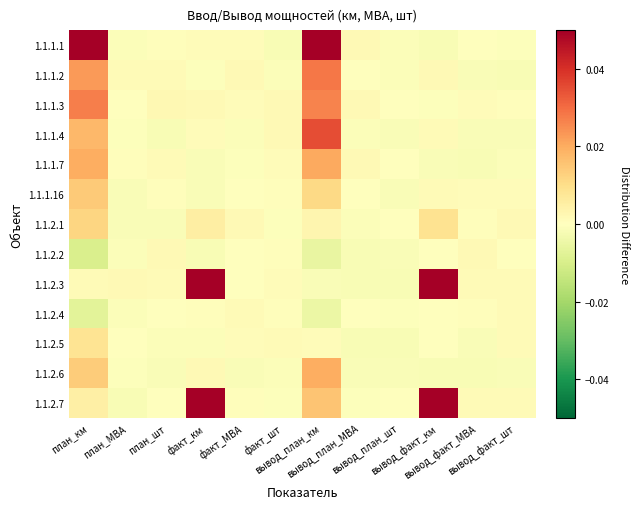

Reading left to right, list all the values displayed in this chart.

1.1.1.1: план_км=0.1	план_МВА=-0.0	план_шт=0.0	факт_км=0.0	факт_МВА=0.0	факт_шт=-0.0	вывод_план_км=0.1	вывод_план_МВА=0.0	вывод_план_шт=-0.0	вывод_факт_км=-0.0	вывод_факт_МВА=0.0	вывод_факт_шт=-0.0
1.1.1.2: план_км=0.0	план_МВА=0.0	план_шт=0.0	факт_км=-0.0	факт_МВА=0.0	факт_шт=-0.0	вывод_план_км=0.0	вывод_план_МВА=0.0	вывод_план_шт=-0.0	вывод_факт_км=0.0	вывод_факт_МВА=-0.0	вывод_факт_шт=-0.0
1.1.1.3: план_км=0.0	план_МВА=-0.0	план_шт=0.0	факт_км=0.0	факт_МВА=0.0	факт_шт=0.0	вывод_план_км=0.0	вывод_план_МВА=0.0	вывод_план_шт=0.0	вывод_факт_км=-0.0	вывод_факт_МВА=0.0	вывод_факт_шт=0.0
1.1.1.4: план_км=0.0	план_МВА=-0.0	план_шт=-0.0	факт_км=0.0	факт_МВА=-0.0	факт_шт=0.0	вывод_план_км=0.0	вывод_план_МВА=-0.0	вывод_план_шт=-0.0	вывод_факт_км=0.0	вывод_факт_МВА=-0.0	вывод_факт_шт=-0.0
1.1.1.7: план_км=0.0	план_МВА=0.0	план_шт=0.0	факт_км=-0.0	факт_МВА=-0.0	факт_шт=0.0	вывод_план_км=0.0	вывод_план_МВА=0.0	вывод_план_шт=0.0	вывод_факт_км=-0.0	вывод_факт_МВА=-0.0	вывод_факт_шт=-0.0
1.1.1.16: план_км=0.0	план_МВА=-0.0	план_шт=0.0	факт_км=-0.0	факт_МВА=0.0	факт_шт=0.0	вывод_план_км=0.0	вывод_план_МВА=0.0	вывод_план_шт=-0.0	вывод_факт_км=0.0	вывод_факт_МВА=0.0	вывод_факт_шт=0.0
1.1.2.1: план_км=0.0	план_МВА=-0.0	план_шт=-0.0	факт_км=0.0	факт_МВА=0.0	факт_шт=-0.0	вывод_план_км=0.0	вывод_план_МВА=-0.0	вывод_план_шт=-0.0	вывод_факт_км=0.0	вывод_факт_МВА=0.0	вывод_факт_шт=0.0
1.1.2.2: план_км=-0.0	план_МВА=-0.0	план_шт=0.0	факт_км=-0.0	факт_МВА=0.0	факт_шт=0.0	вывод_план_км=-0.0	вывод_план_МВА=-0.0	вывод_план_шт=-0.0	вывод_факт_км=-0.0	вывод_факт_МВА=0.0	вывод_факт_шт=0.0
1.1.2.3: план_км=0.0	план_МВА=0.0	план_шт=0.0	факт_км=0.1	факт_МВА=-0.0	факт_шт=0.0	вывод_план_км=-0.0	вывод_план_МВА=-0.0	вывод_план_шт=-0.0	вывод_факт_км=0.1	вывод_факт_МВА=0.0	вывод_факт_шт=0.0
1.1.2.4: план_км=-0.0	план_МВА=-0.0	план_шт=0.0	факт_км=0.0	факт_МВА=0.0	факт_шт=0.0	вывод_план_км=-0.0	вывод_план_МВА=-0.0	вывод_план_шт=-0.0	вывод_факт_км=-0.0	вывод_факт_МВА=0.0	вывод_факт_шт=0.0
1.1.2.5: план_км=0.0	план_МВА=-0.0	план_шт=-0.0	факт_км=-0.0	факт_МВА=0.0	факт_шт=0.0	вывод_план_км=0.0	вывод_план_МВА=-0.0	вывод_план_шт=-0.0	вывод_факт_км=0.0	вывод_факт_МВА=-0.0	вывод_факт_шт=0.0
1.1.2.6: план_км=0.0	план_МВА=-0.0	план_шт=-0.0	факт_км=0.0	факт_МВА=-0.0	факт_шт=-0.0	вывод_план_км=0.0	вывод_план_МВА=-0.0	вывод_план_шт=-0.0	вывод_факт_км=-0.0	вывод_факт_МВА=-0.0	вывод_факт_шт=-0.0
1.1.2.7: план_км=0.0	план_МВА=-0.0	план_шт=0.0	факт_км=0.1	факт_МВА=0.0	факт_шт=-0.0	вывод_план_км=0.0	вывод_план_МВА=-0.0	вывод_план_шт=0.0	вывод_факт_км=0.1	вывод_факт_МВА=0.0	вывод_факт_шт=0.0